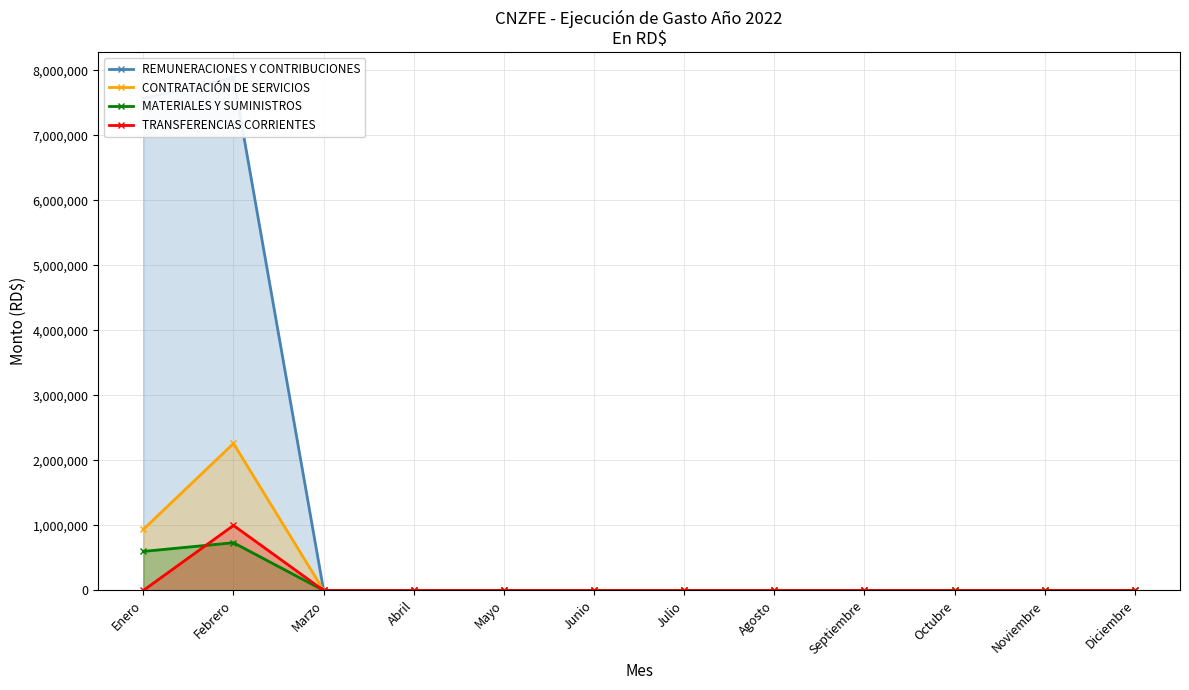

Does the chart have visible grid lines?

Yes